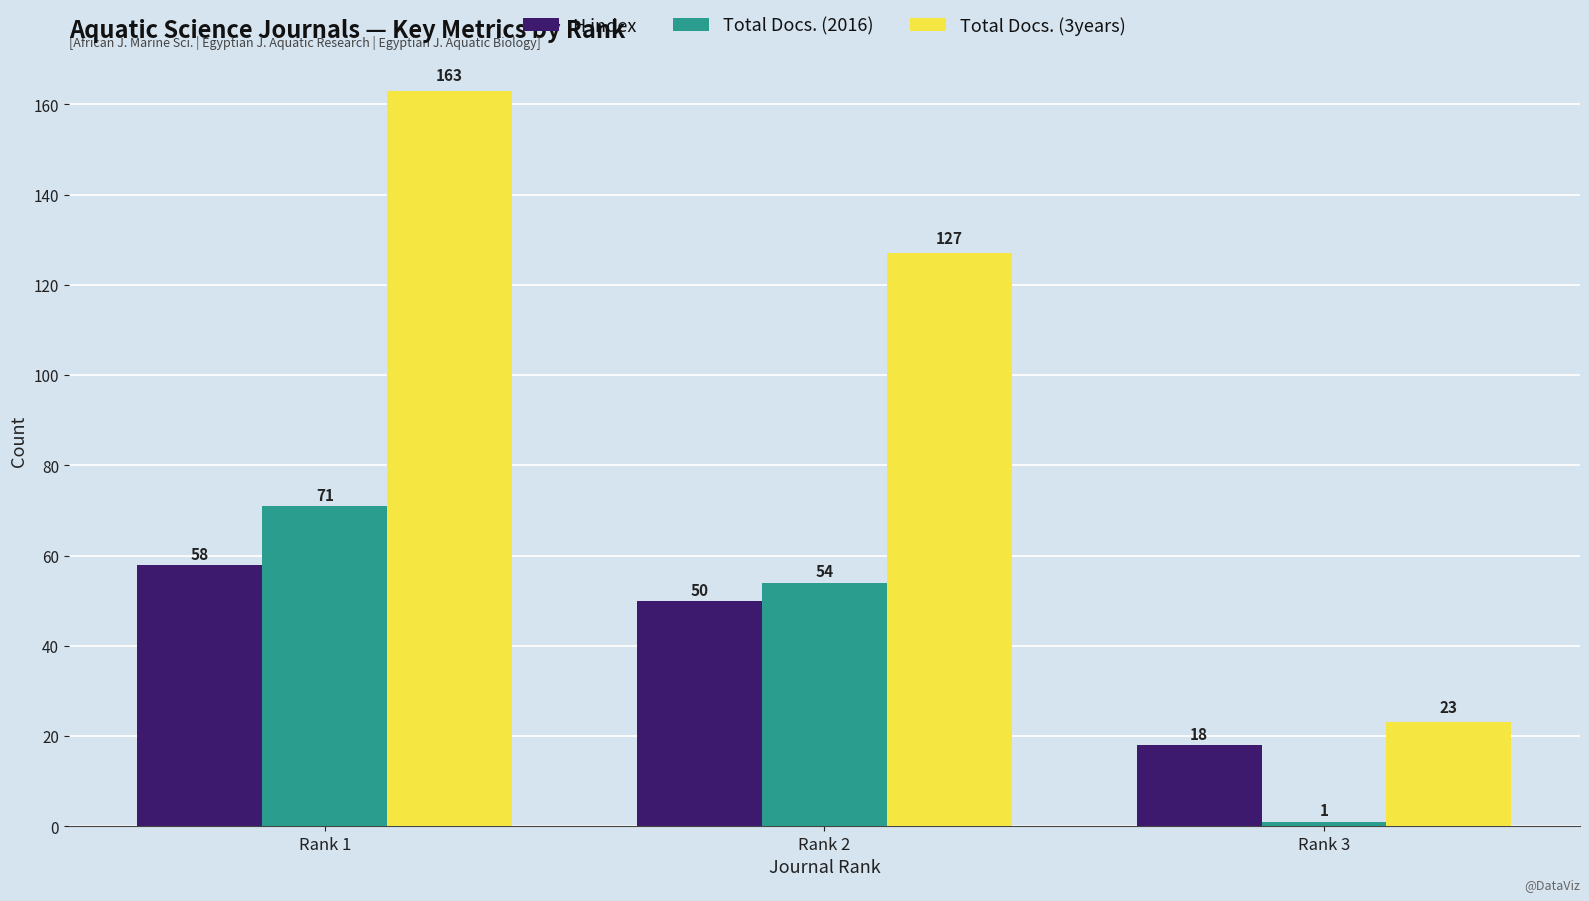

What is the maximum value shown in the chart?

163